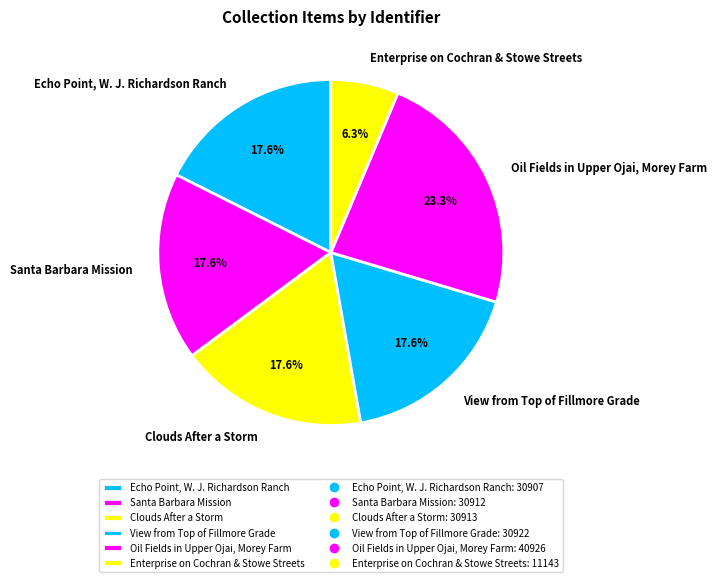

To the nearest percent, what is the average slice percentage?

17%